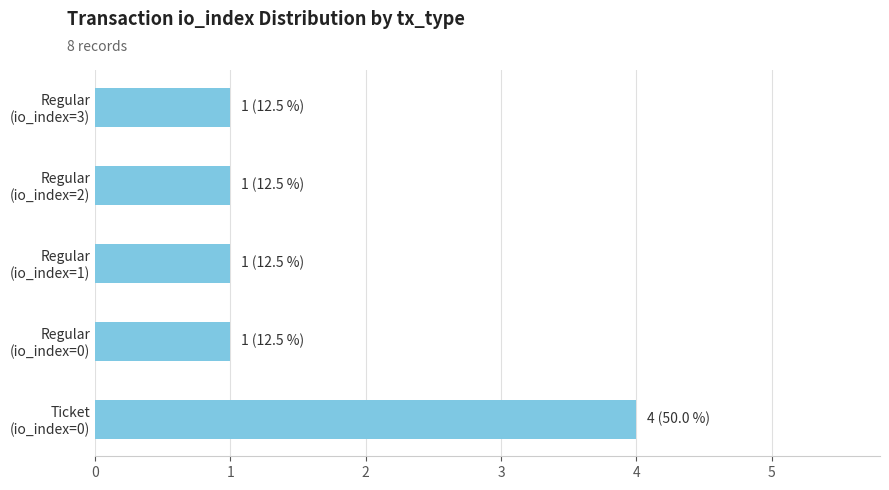

What is the smallest value displayed?

1